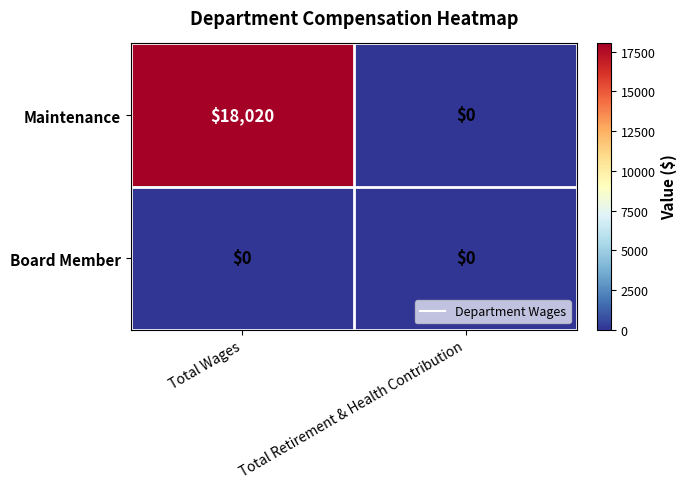

Rank the series by their average value, from highest to lowest.

Maintenance, Board Member